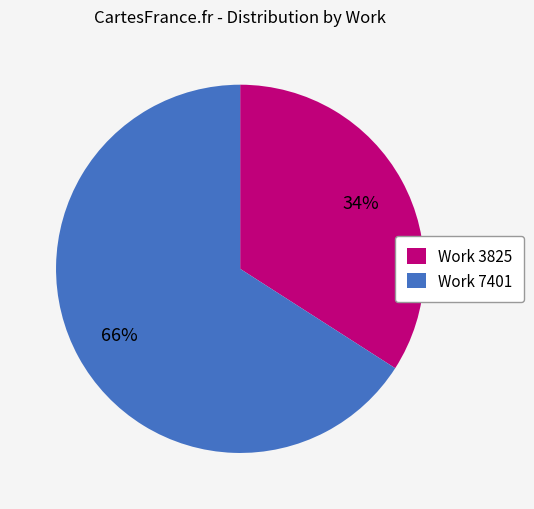

To the nearest percent, what is the difference between the largest and smallest slice percentages?

32%